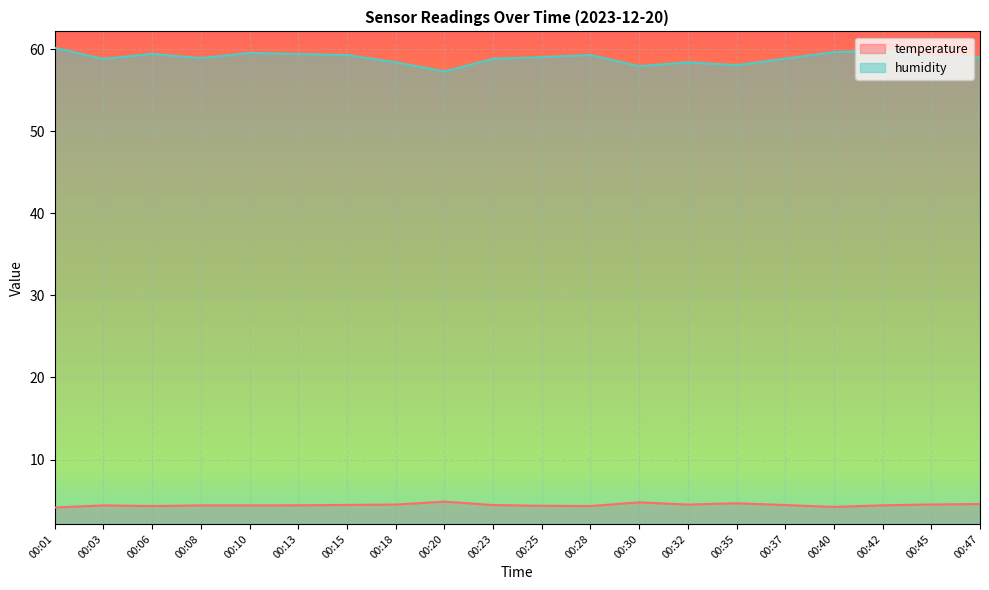

What is the value of the humidity point at the 2nd from the left?

58.8